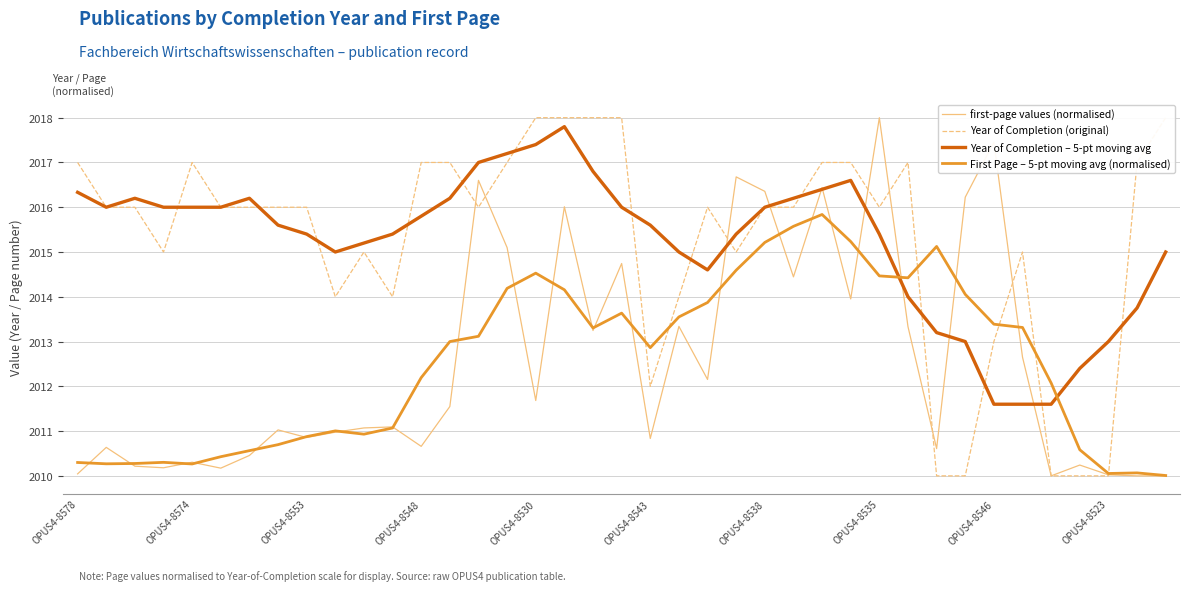

At which label does first-page values (normalised) reach its peak?

OPUS4-8535